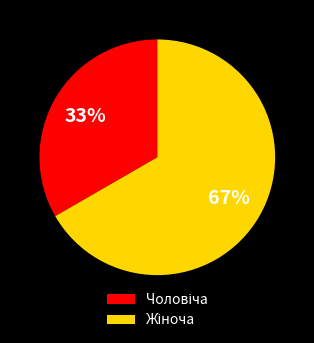

Is there any slice that represents more than half of the pie?

Yes